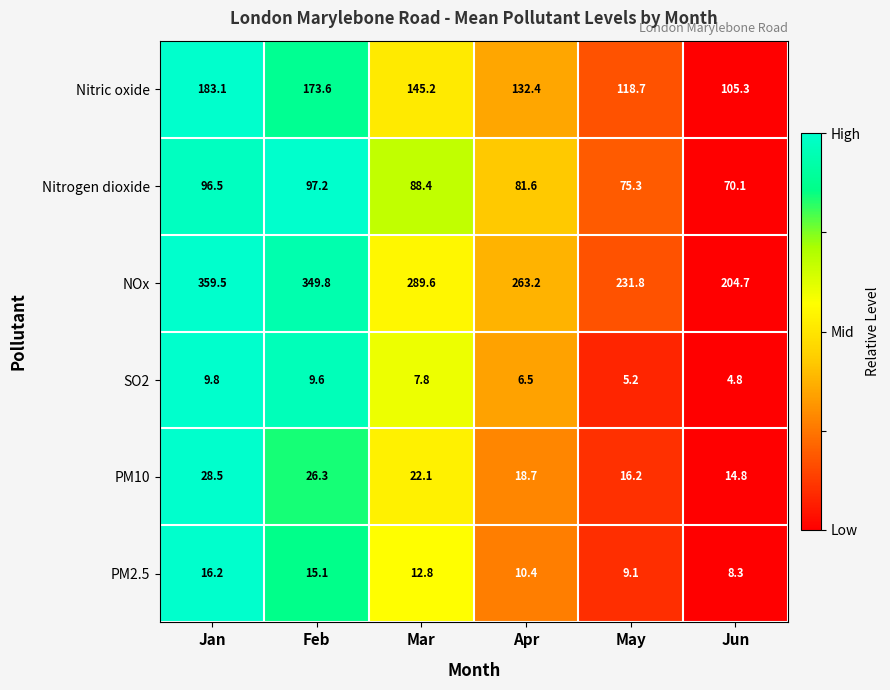

Read the SO2 value at Apr.

6.5